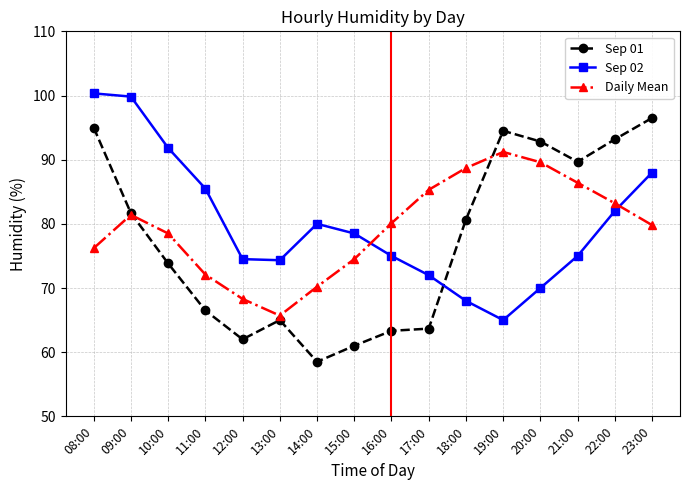

What is the highest value of the Sep 01 series?

96.5